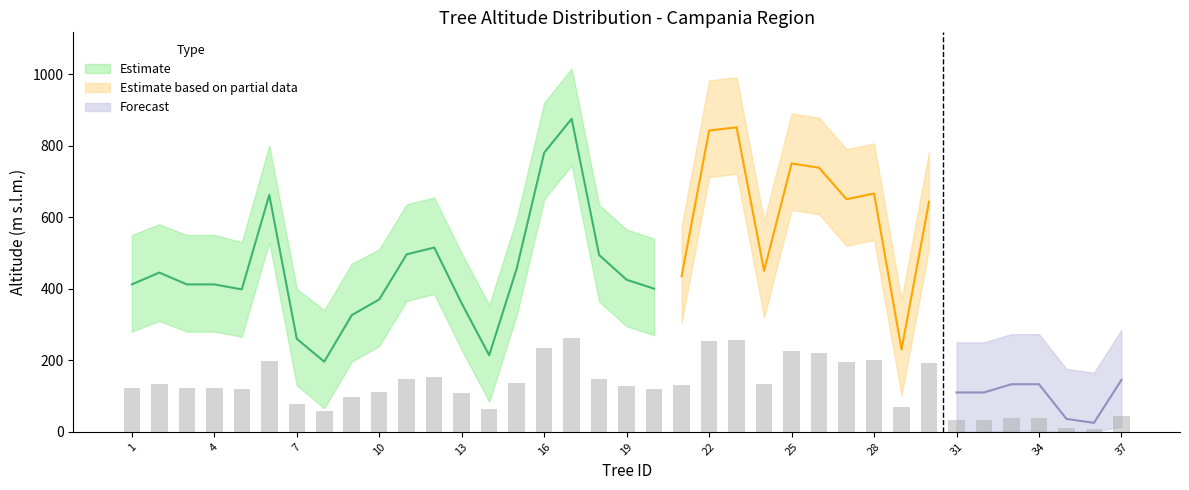

At how many categories does at least one series exceed 659?

10